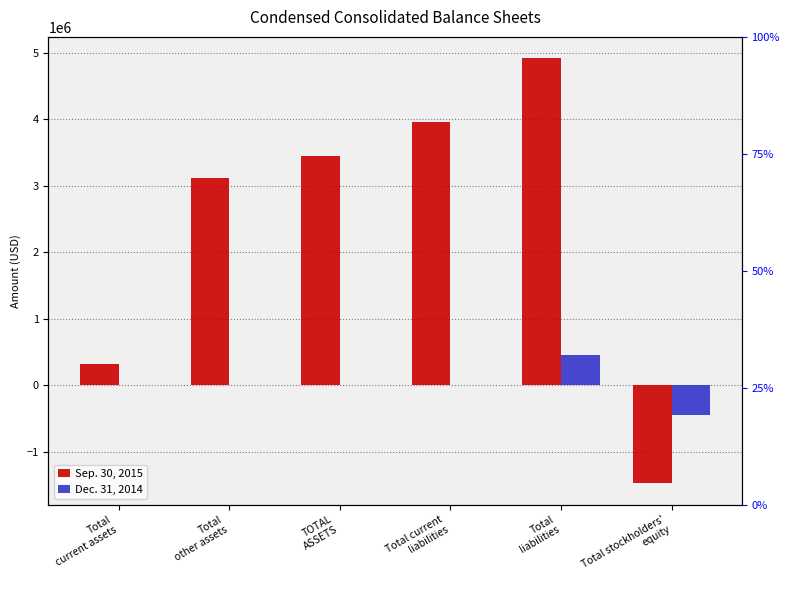

Reading left to right, what are all the values shown in this chart?

Sep. 30, 2015: Total
current assets=325657	Total
other assets=3119511	TOTAL
ASSETS=3445168	Total current
liabilities=3963616	Total
liabilities=4923239	Total stockholders'
equity=-1478071
Dec. 31, 2014: Total
current assets=0	Total
other assets=0	TOTAL
ASSETS=128	Total current
liabilities=0	Total
liabilities=448055	Total stockholders'
equity=-447927